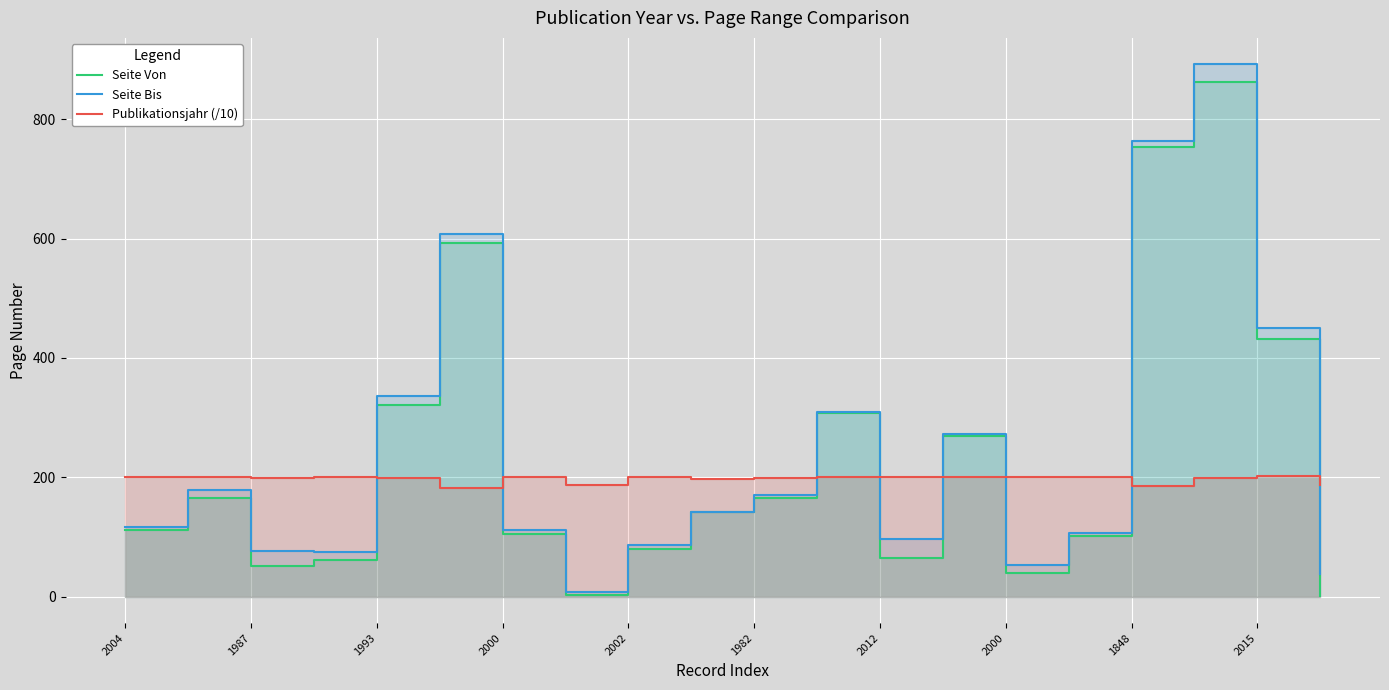

Which series has the largest total across all categories?

Seite Bis